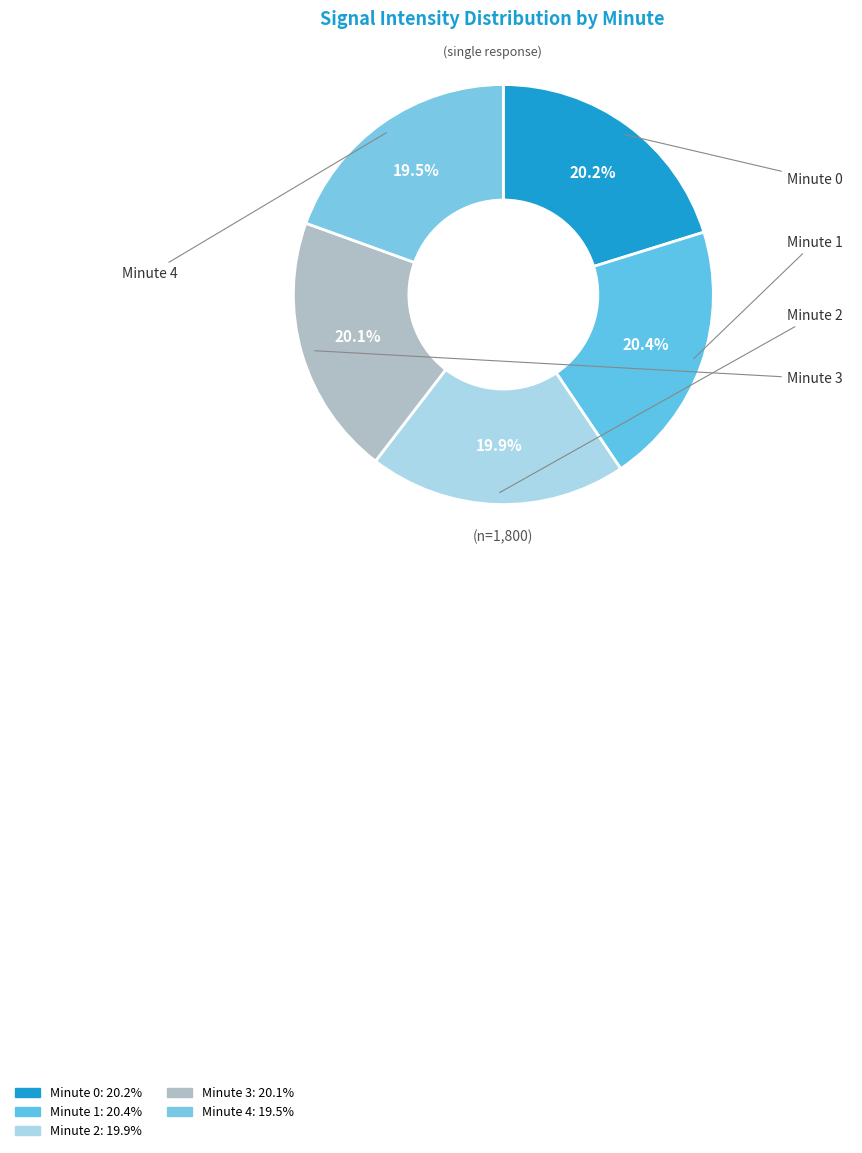

How many segments does this pie chart have?

5